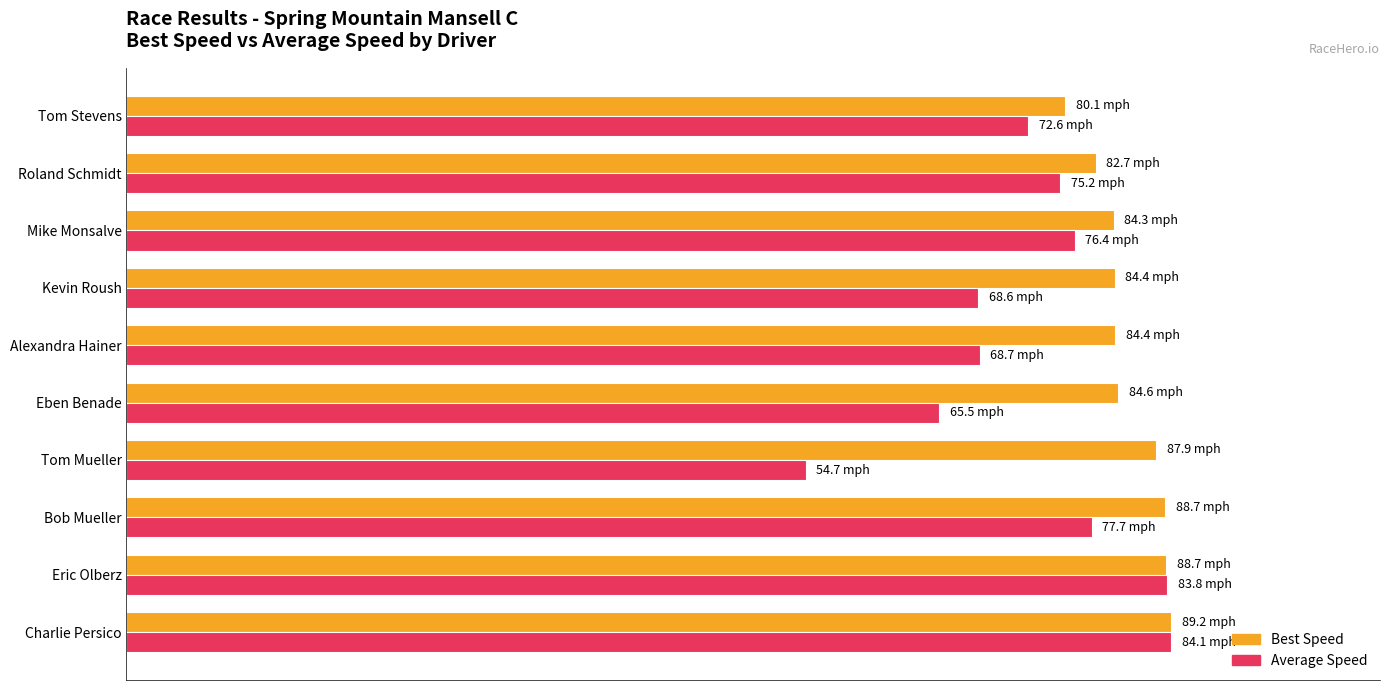

What are all the series names shown in the legend?

Best Speed, Average Speed